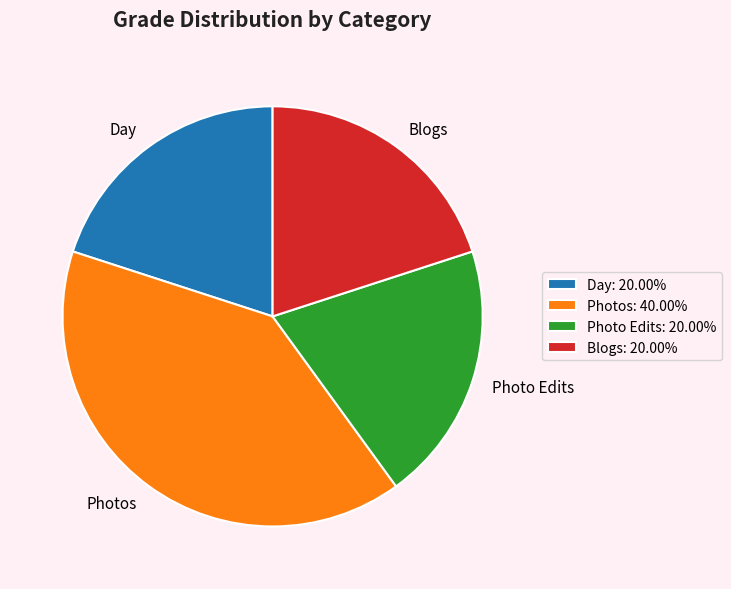

Is there a majority slice in this chart?

No